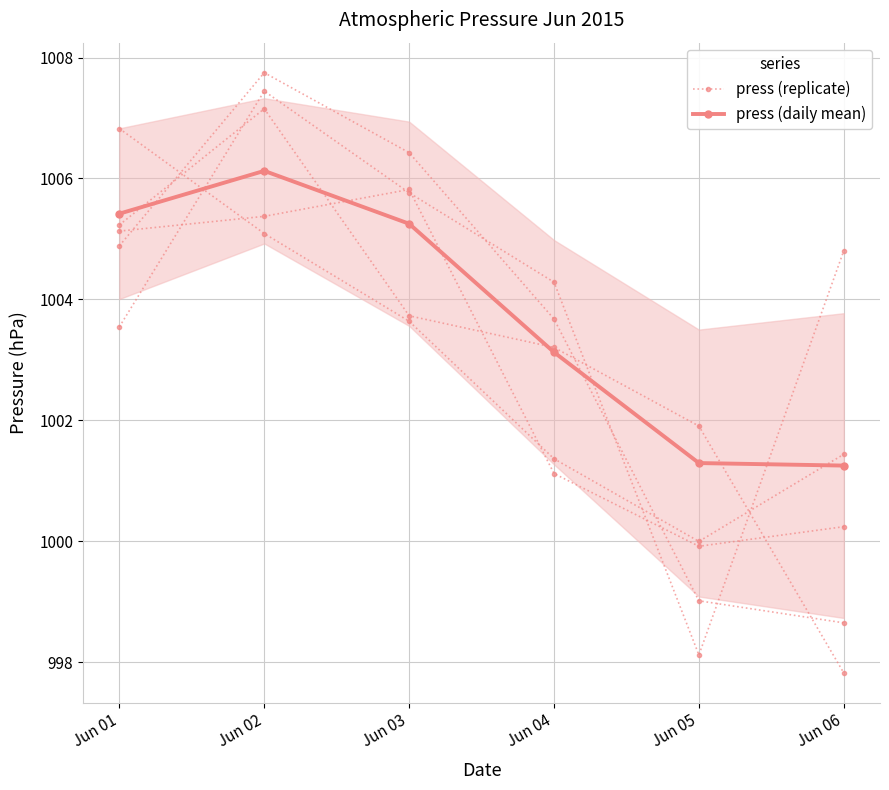

What is the total value across all series at Jun 01?

2010.3